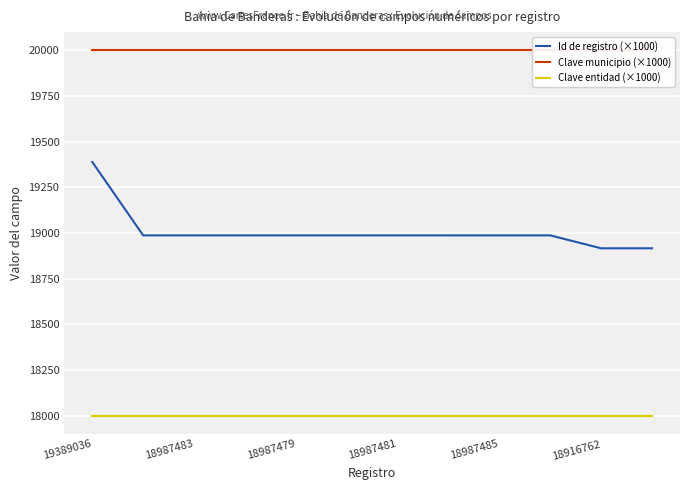

True or false: Id de registro (×1000) and Clave entidad (×1000) cross at least once.

False